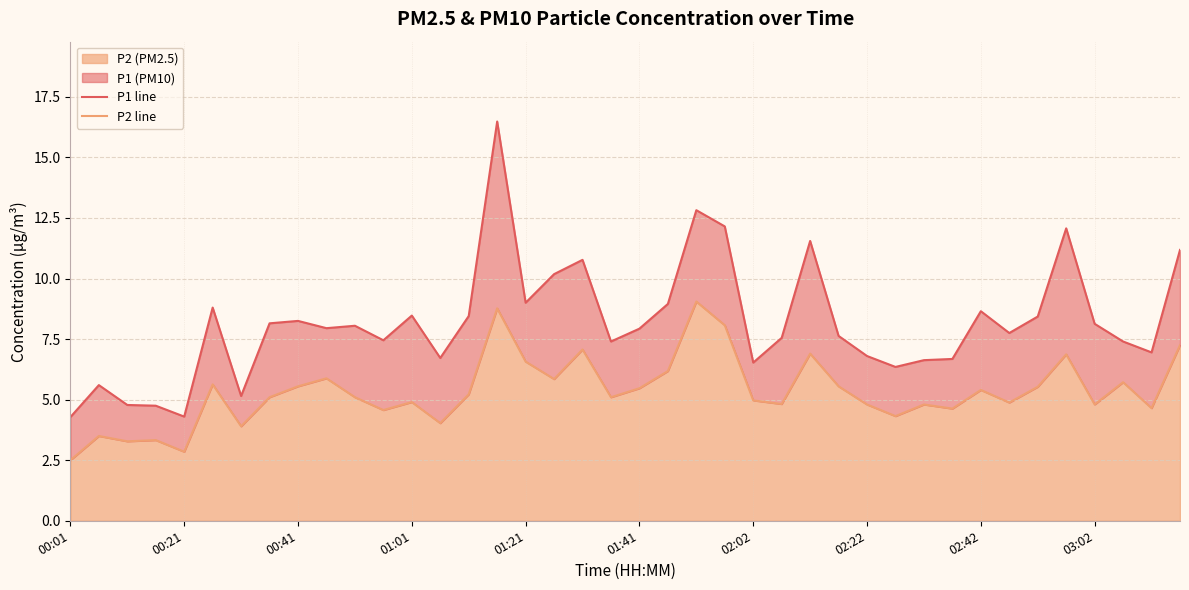

Does the chart display data point markers on the line(s)?

No